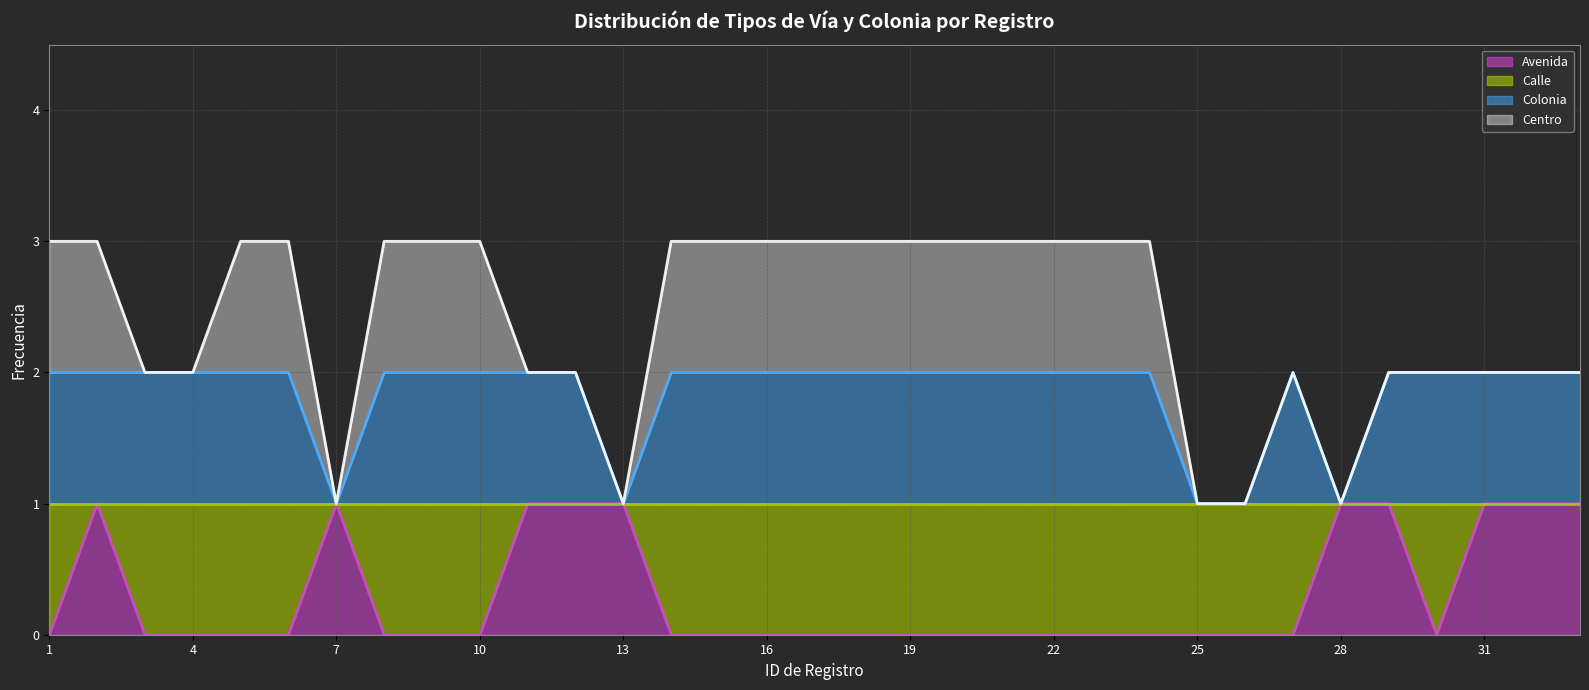

True or false: Colonia (linea) and Calle (linea) cross at least once.

False